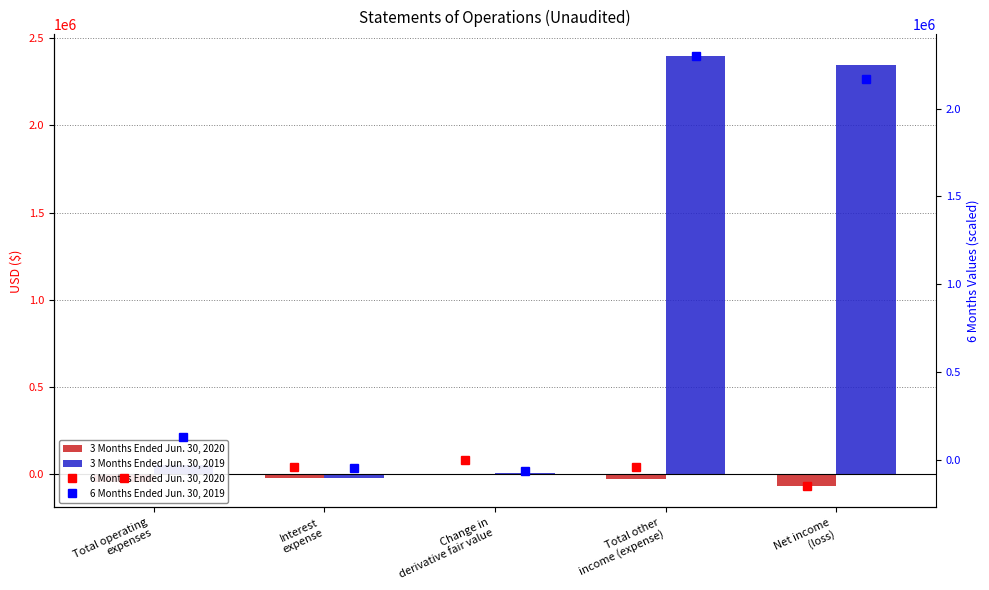

What is the sum of all 6 Months Ended Jun. 30, 2020 values?

-346240